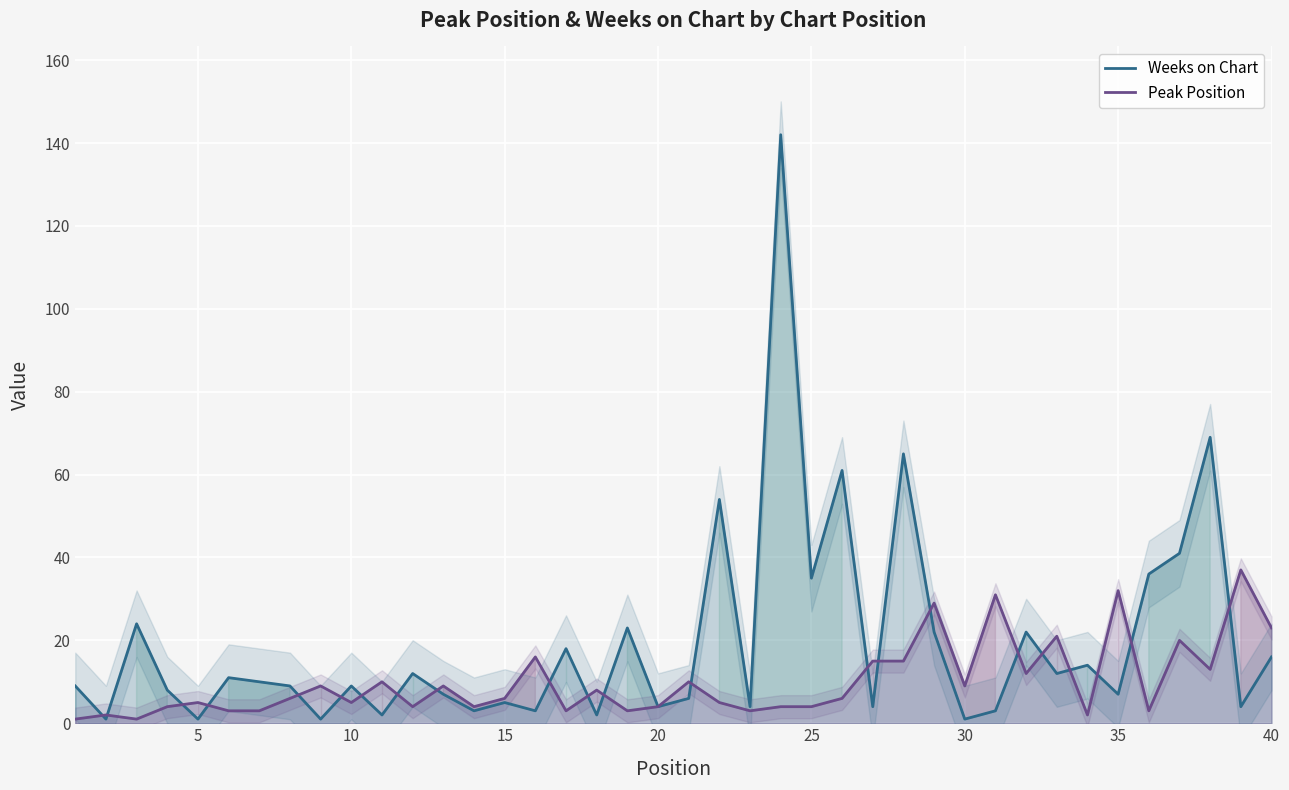

True or false: Weeks on Chart and Peak Position intersect in this chart.

True